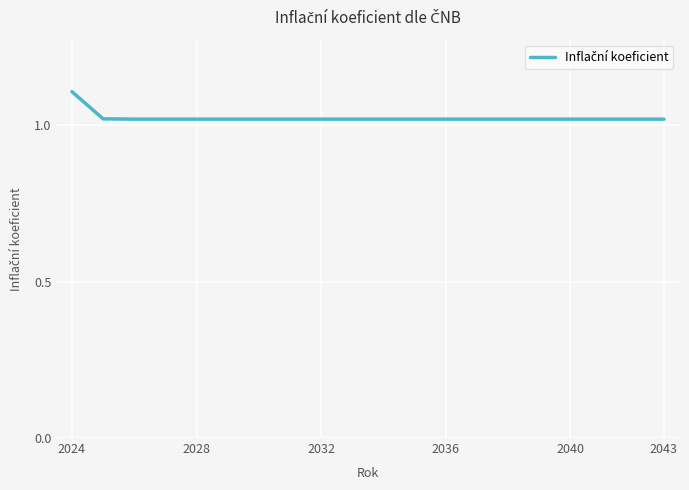

How many values are between 1 and 2?

20